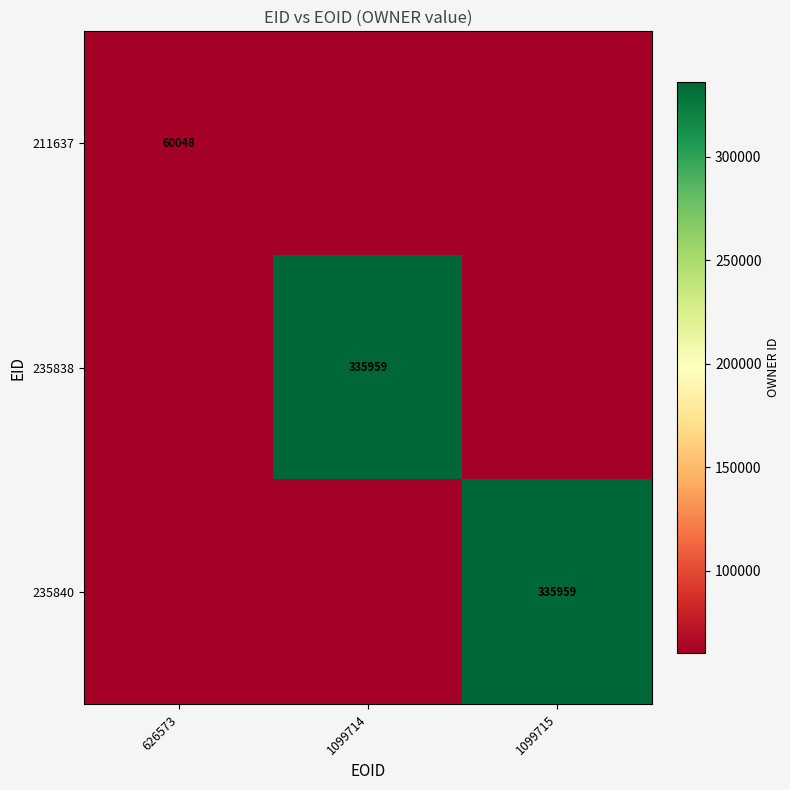

True or false: 235838 has a value of 567120 at 1099714.

False